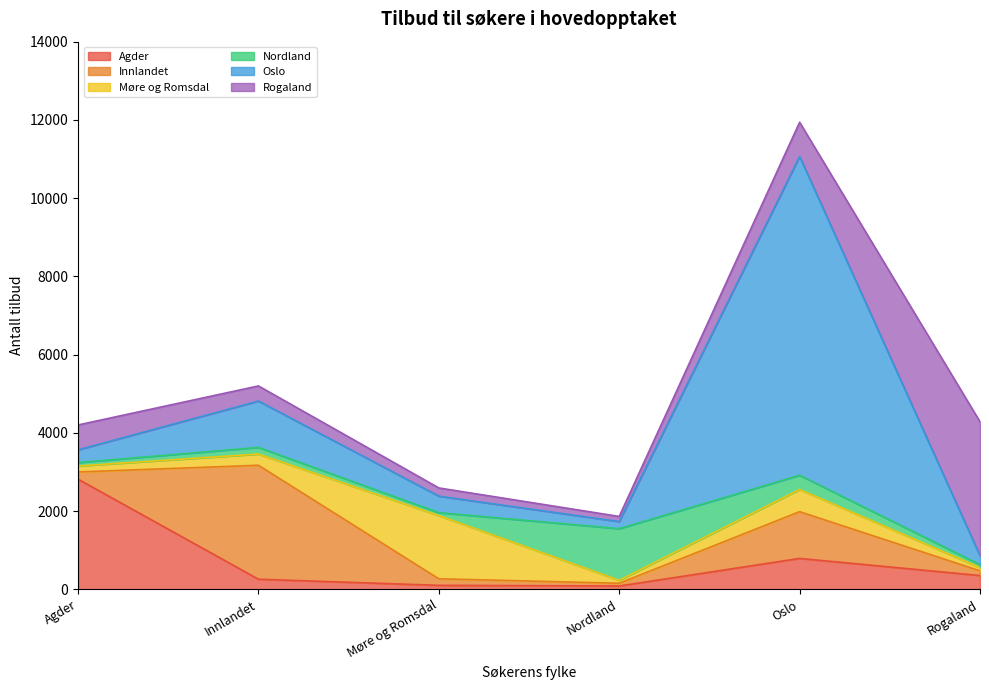

How many values in the Møre og Romsdal series exceed 286?

2